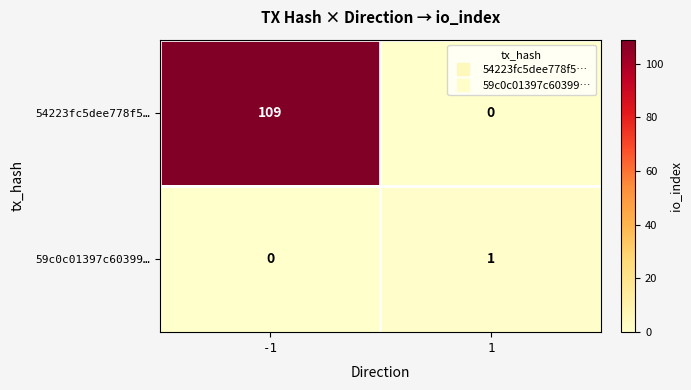

At how many categories does at least one series exceed 98?

1